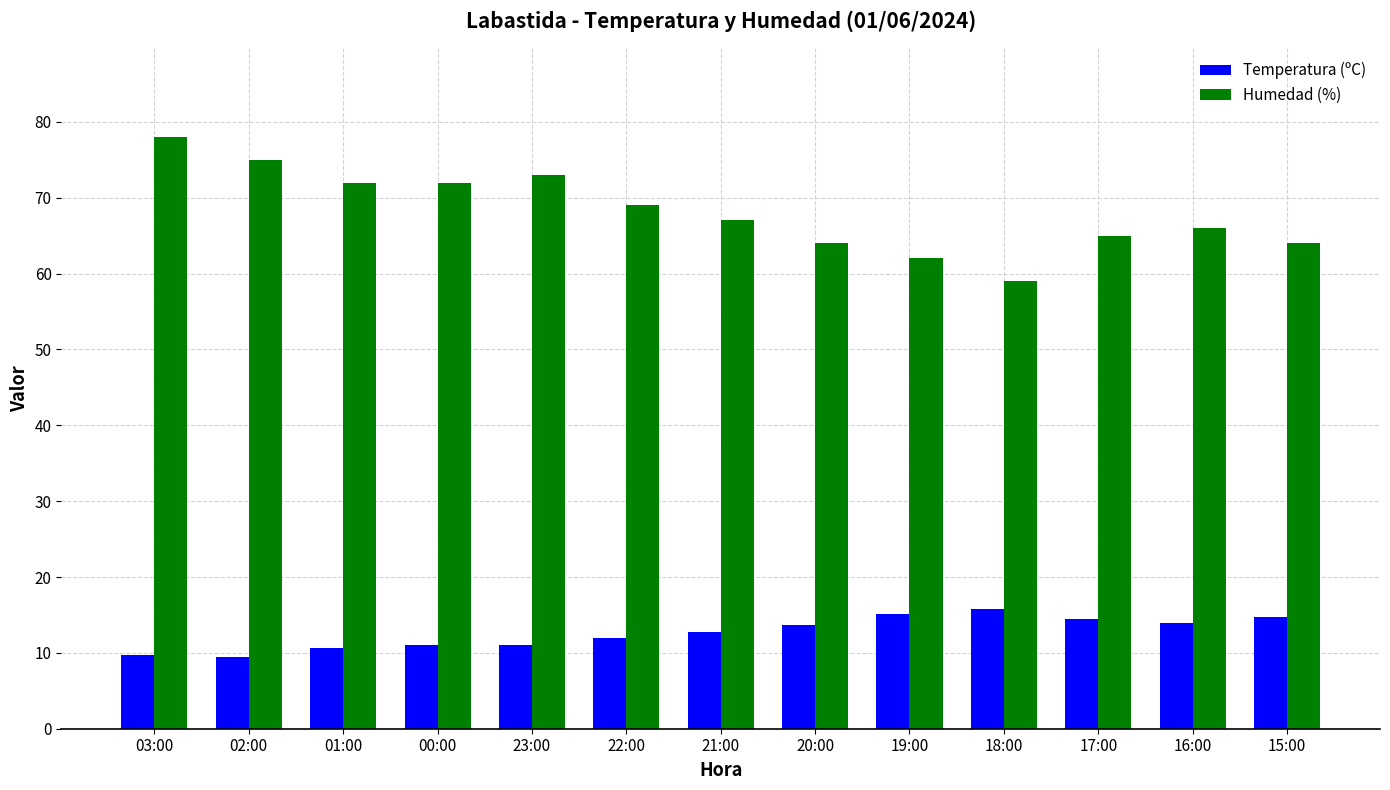

What is the average value of the Humedad (%) series?

68.2